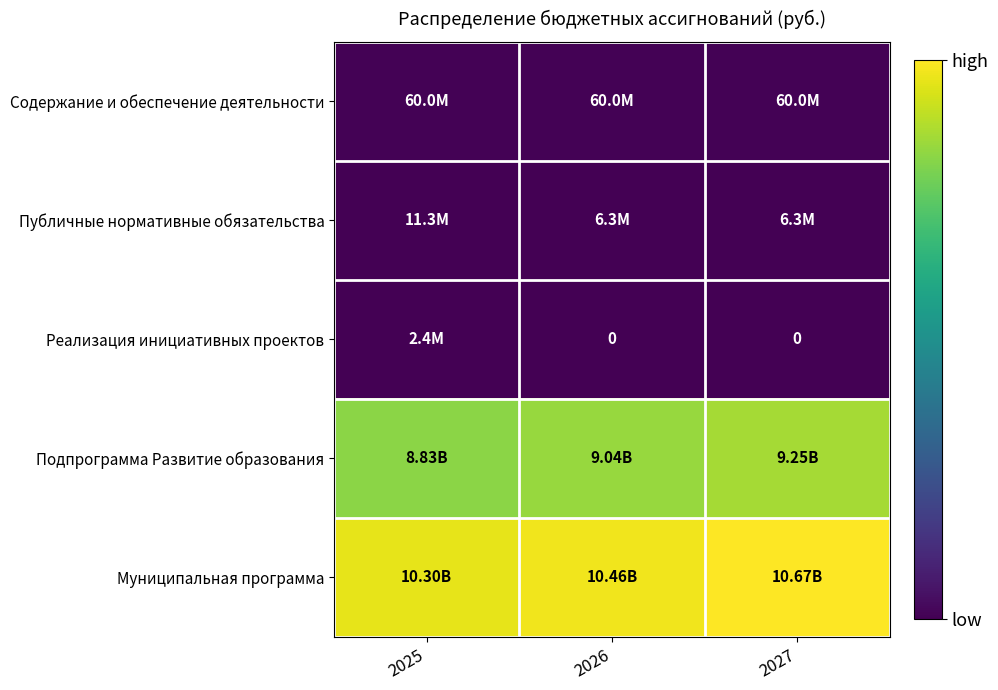

Which series has the largest total across all categories?

Муниципальная программа